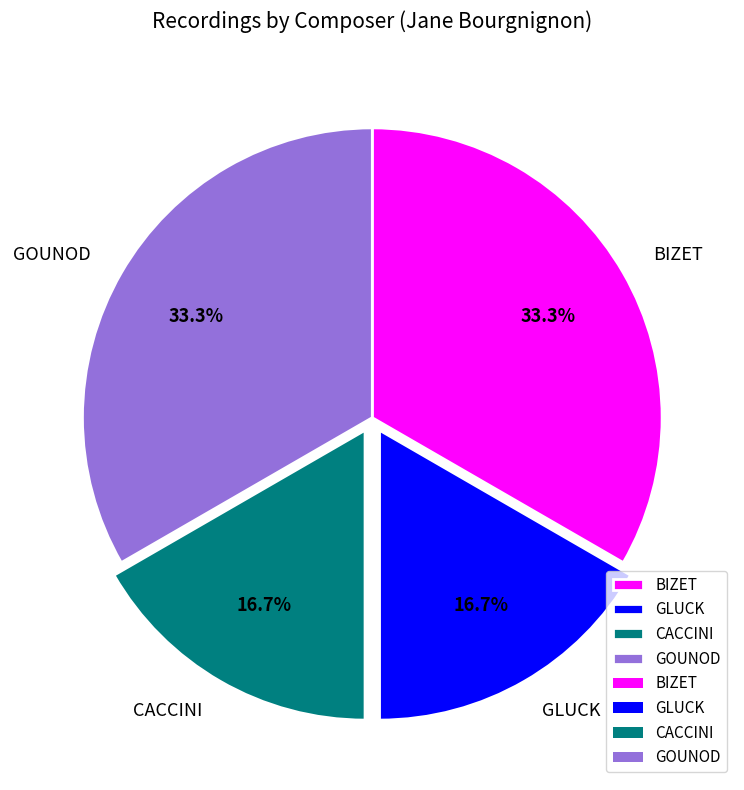

What portion of the pie excludes CACCINI?

83.3%